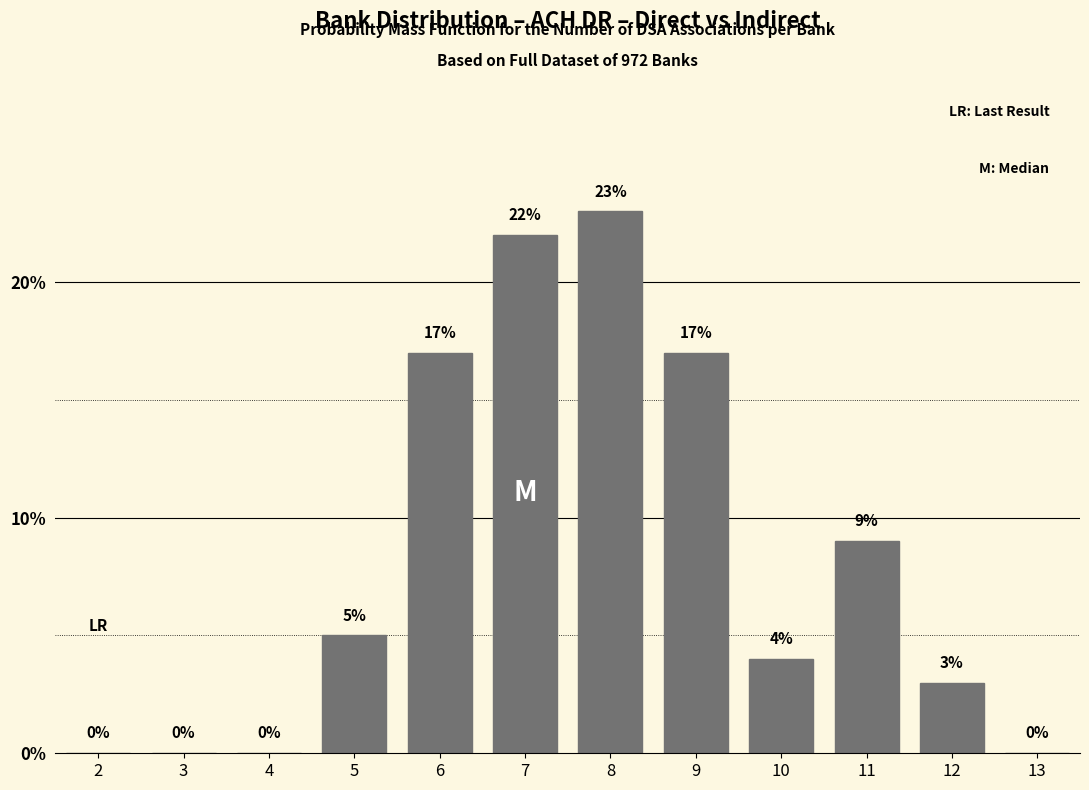

Reading left to right, extract all data points from this chart.

2=0	3=0	4=0	5=5	6=17	7=22	8=23	9=17	10=4	11=9	12=3	13=0